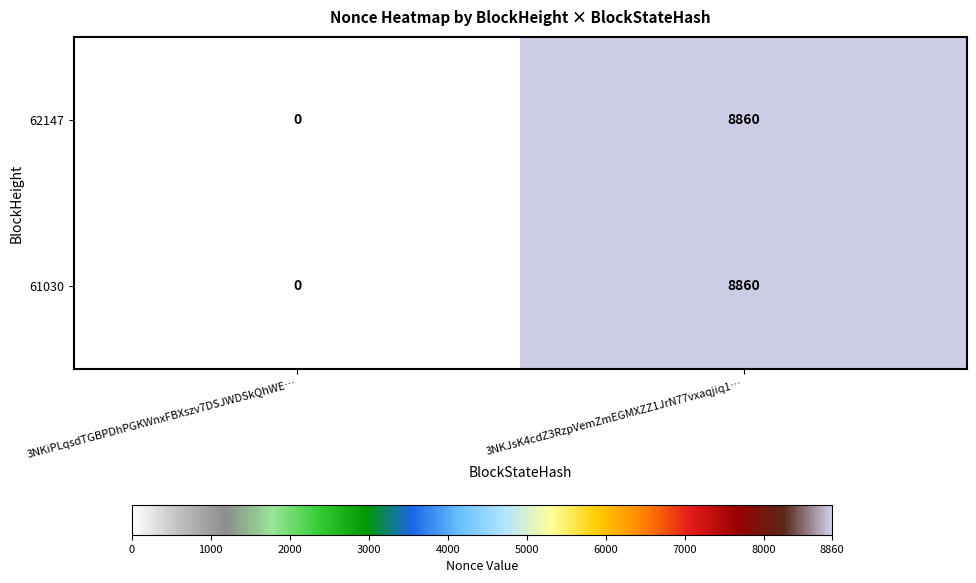

The value of 61030 at 3NKJsK4cdZ3RzpVemZmEGMXZZ1JrN77vxaqjiq1… is 8860. True or false?

True